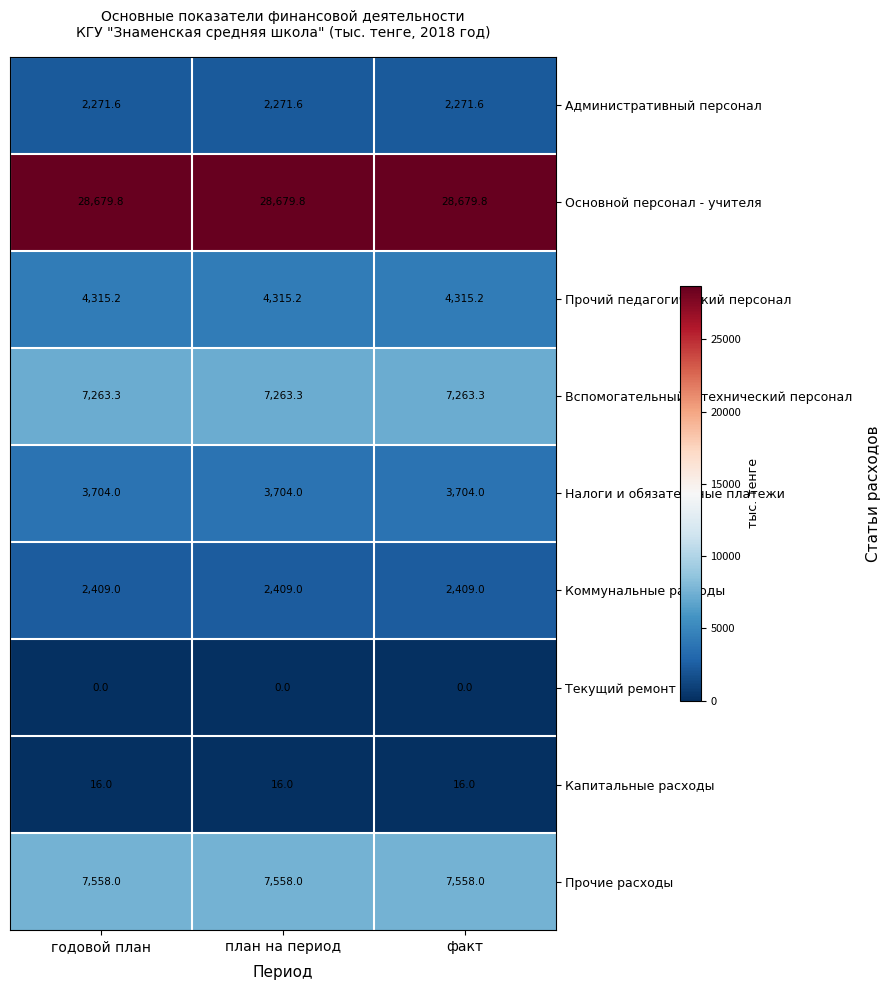

Is the value of Вспомогательный и технический персонал at факт greater than the value of Капитальные расходы at план на период?

Yes